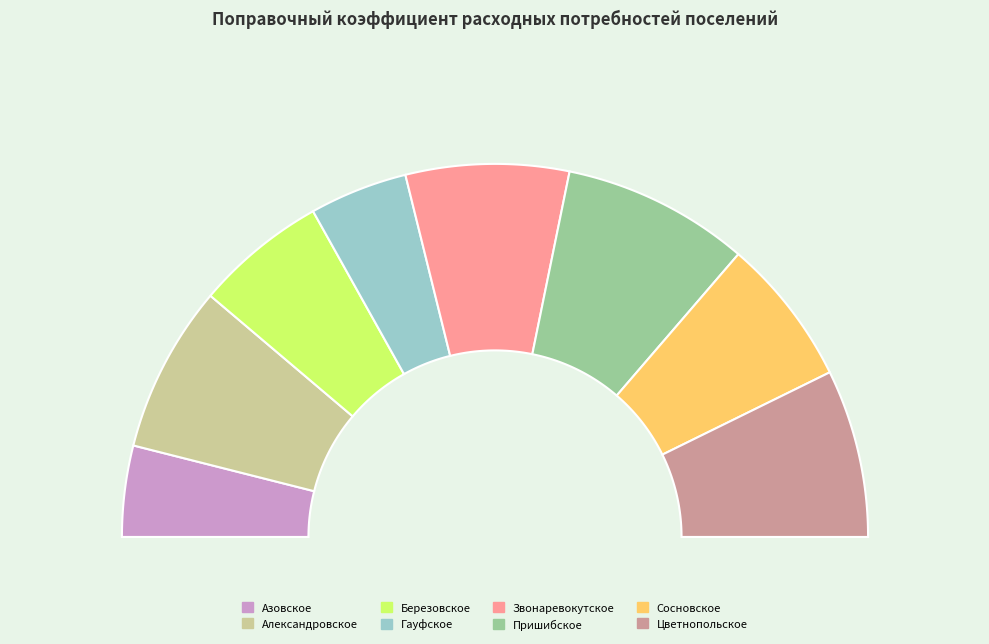

Is Пришибское the majority of the pie?

No